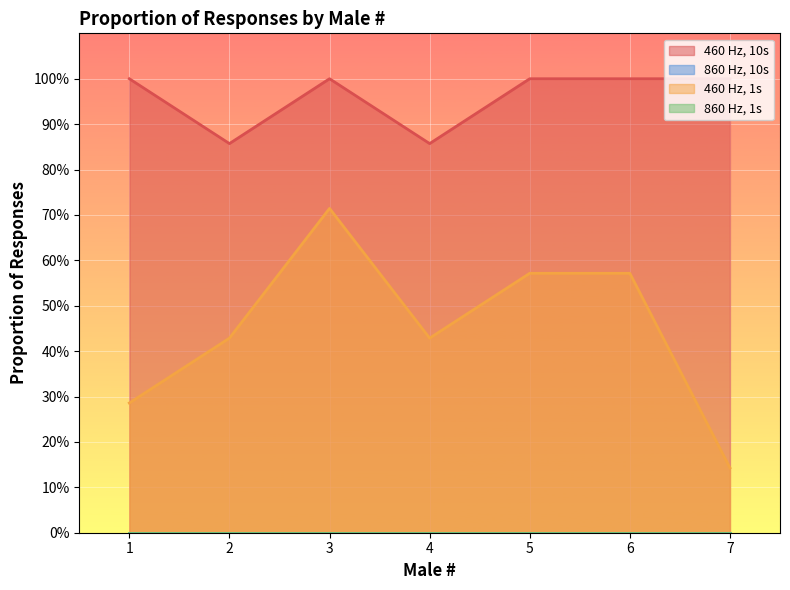

What is the sum of all 460 Hz, 10s values?

6.7